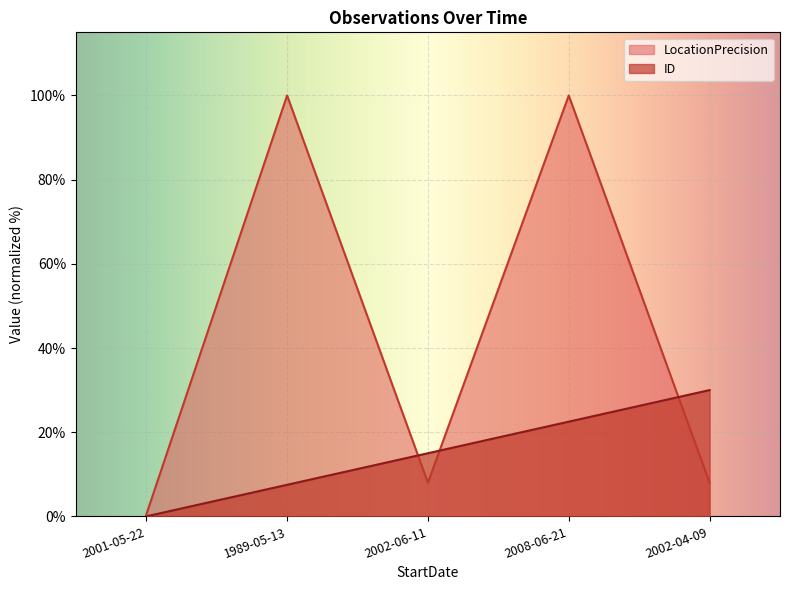

How many lines are shown in the chart?

2